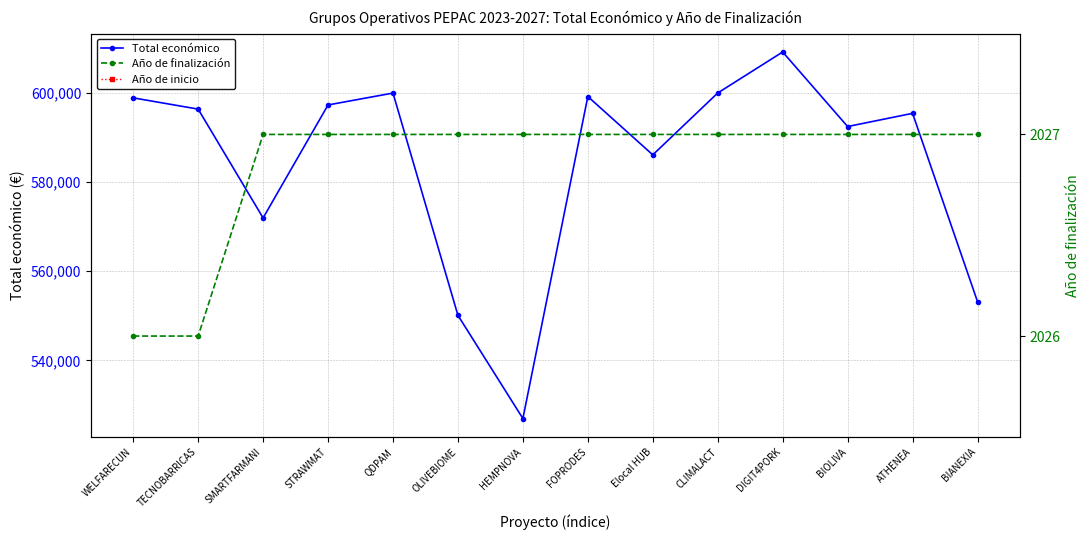

How many Año de inicio values are between 2024 and 2025?

13